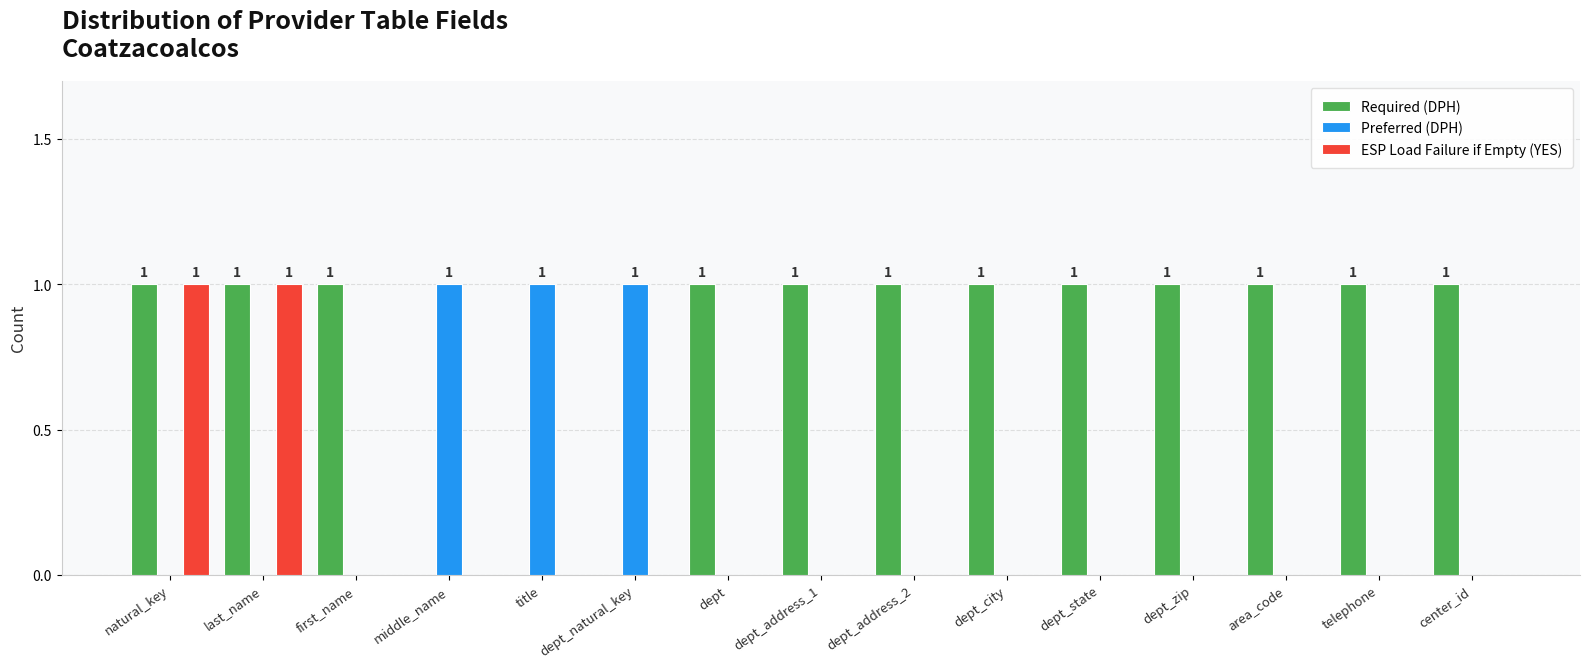

Which series has the largest total across all categories?

Required (DPH)